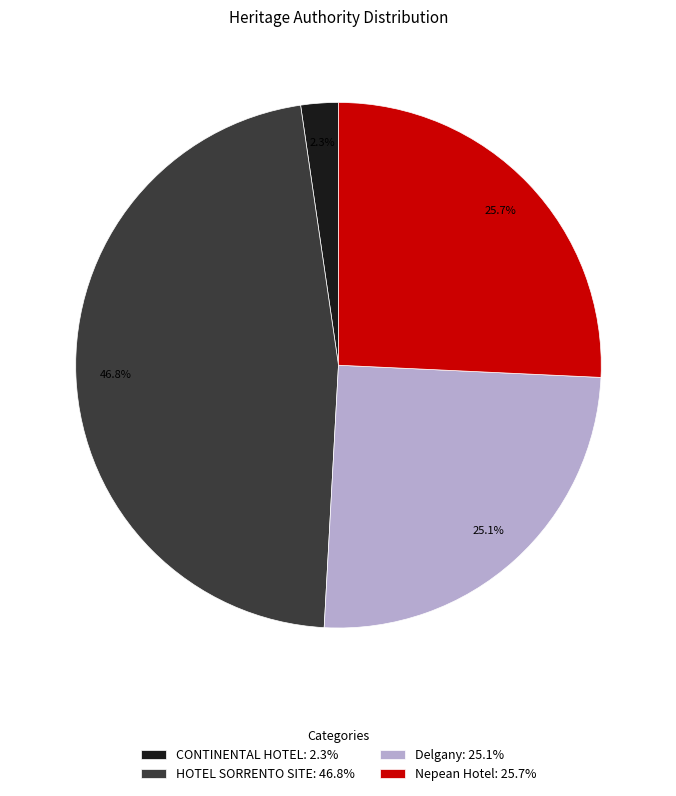

To the nearest percent, what is the difference between the CONTINENTAL HOTEL and Delgany slice percentages?

23%